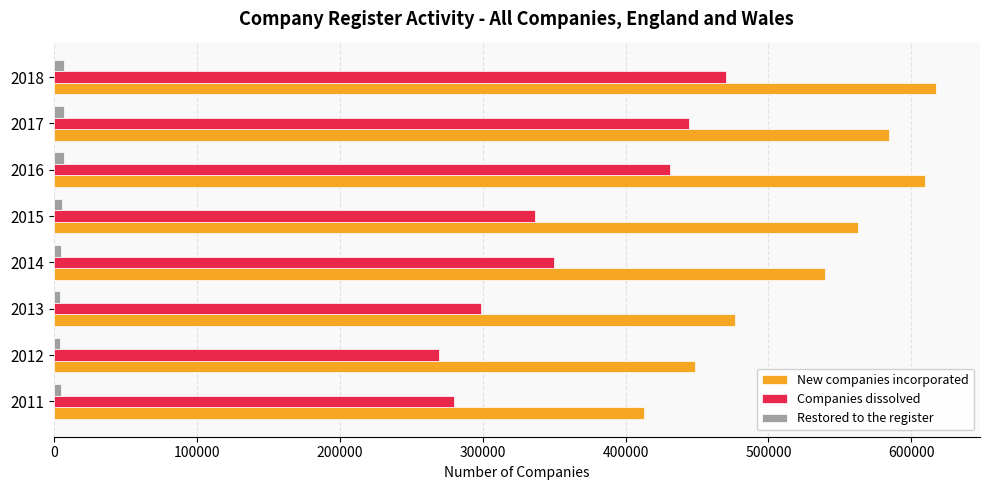

What is the minimum value shown in the chart?

4621